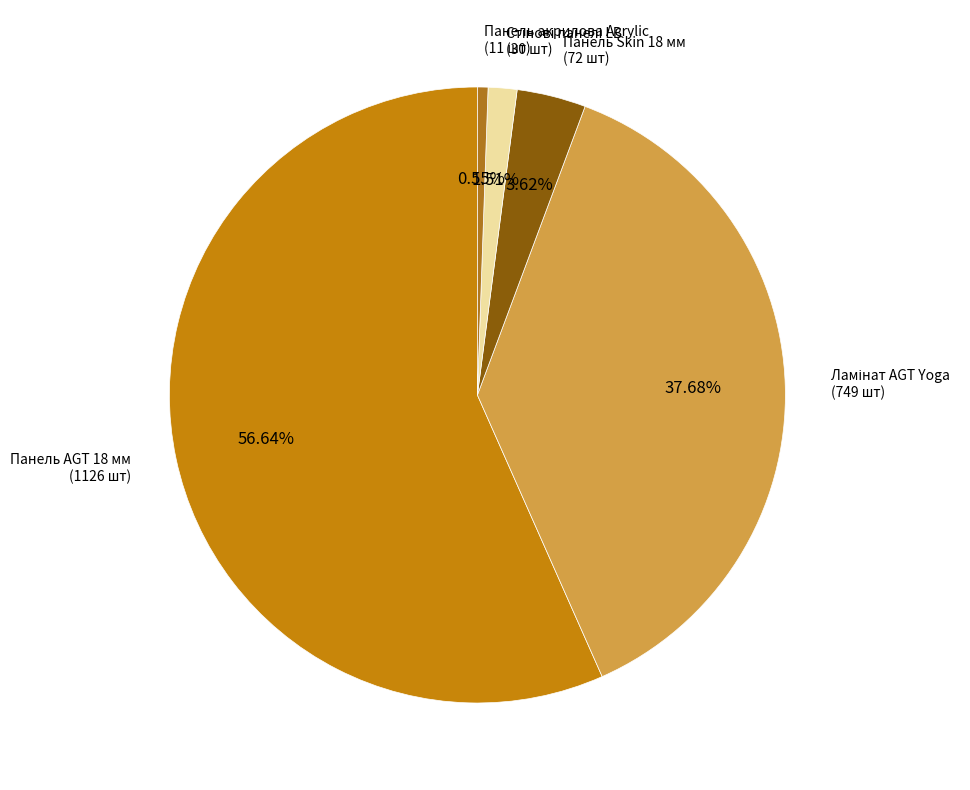

How many segments does this pie chart have?

5